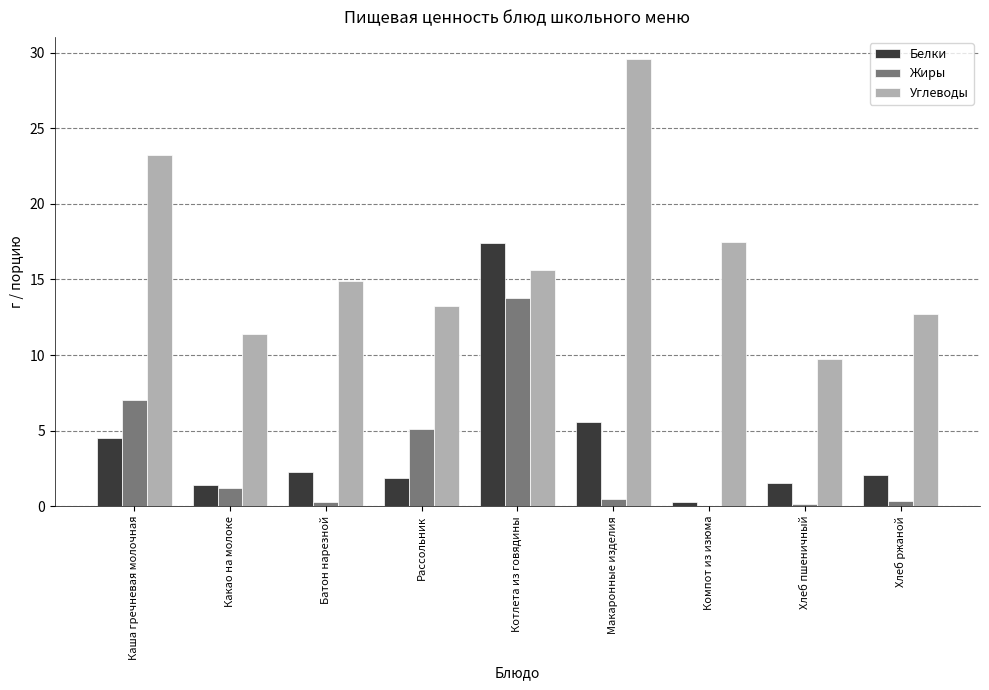

The Жиры series shows 0.4 at Хлеб ржаной. True or false?

True